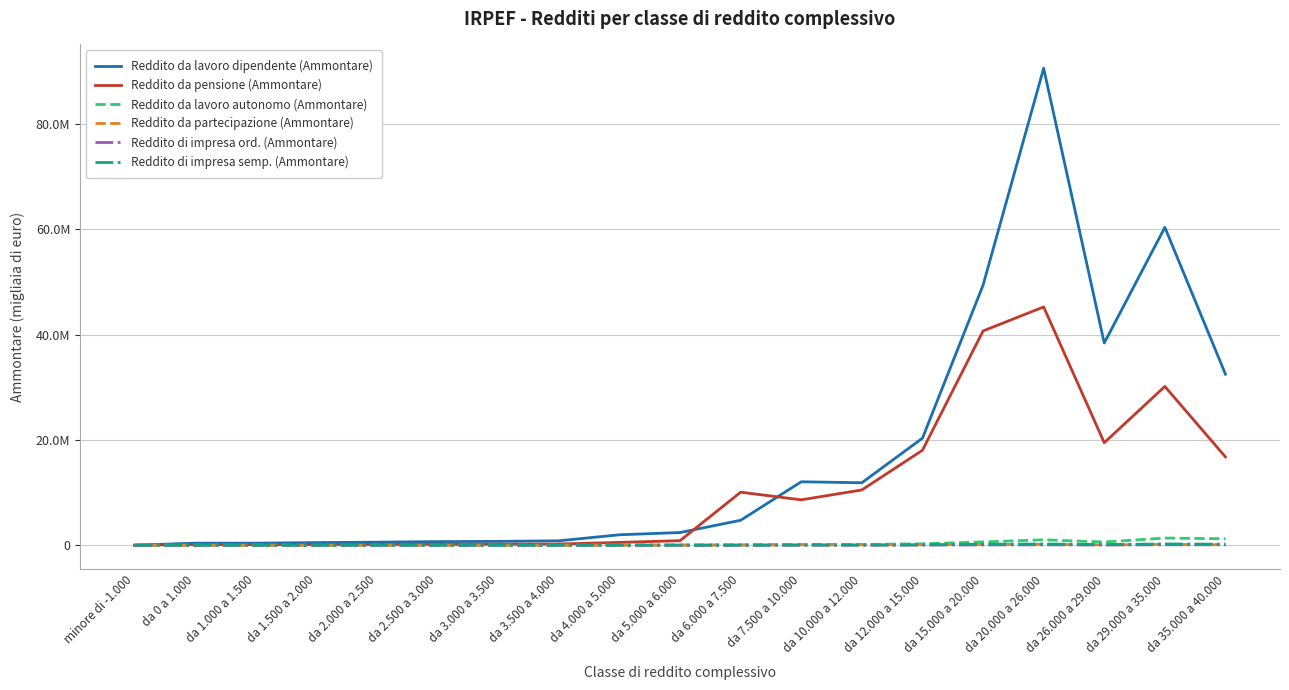

Which series changed the most between da 4.000 a 5.000 and da 5.000 a 6.000?

Reddito da lavoro dipendente (Ammontare)